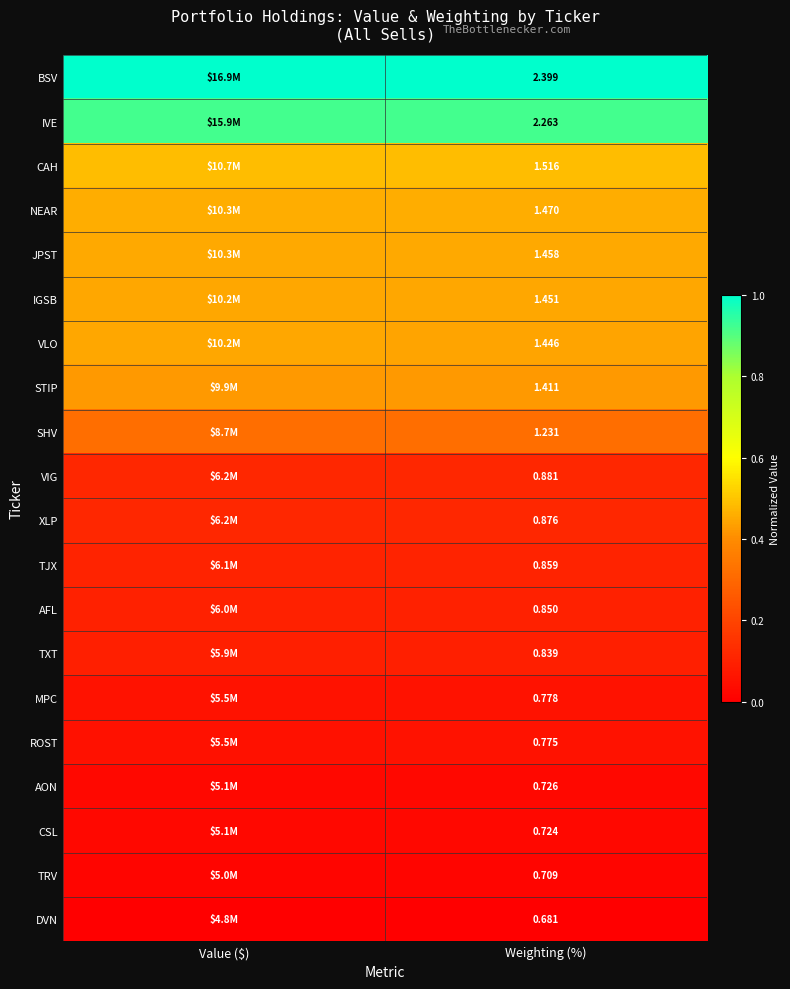

Rank the series at Weighting (%) from highest to lowest value.

BSV, IVE, CAH, NEAR, JPST, IGSB, VLO, STIP, SHV, VIG, XLP, TJX, AFL, TXT, MPC, ROST, AON, CSL, TRV, DVN